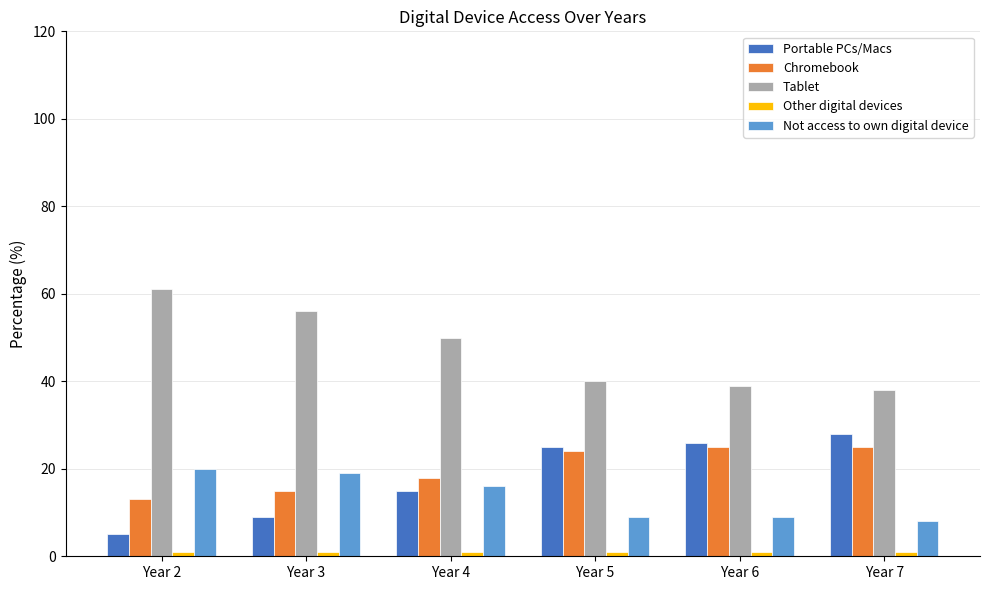

What is the value of the Tablet bar at the 2nd from the left?

56